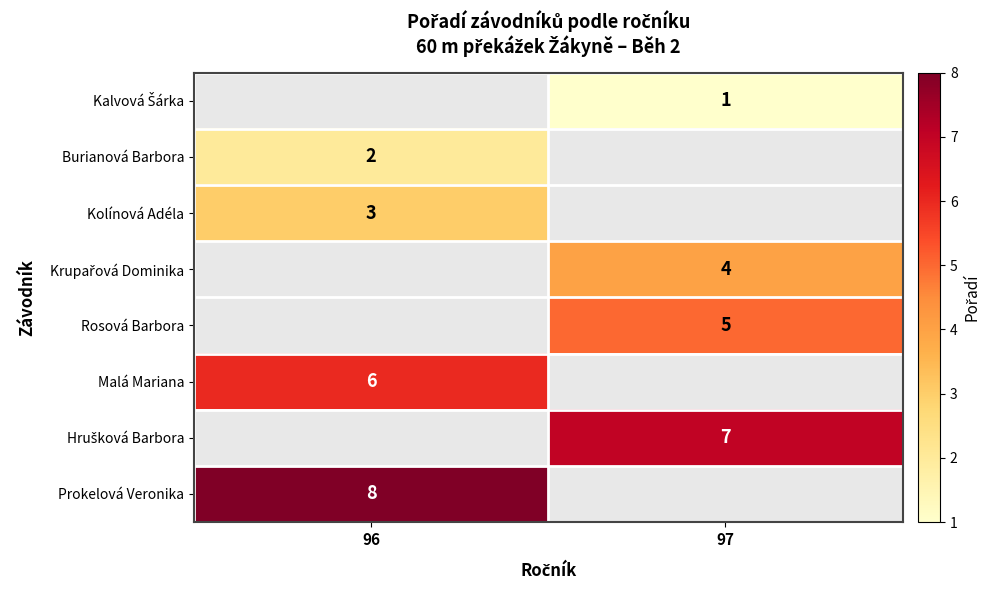

What is the spread (max minus min) of values at 97?

6.0